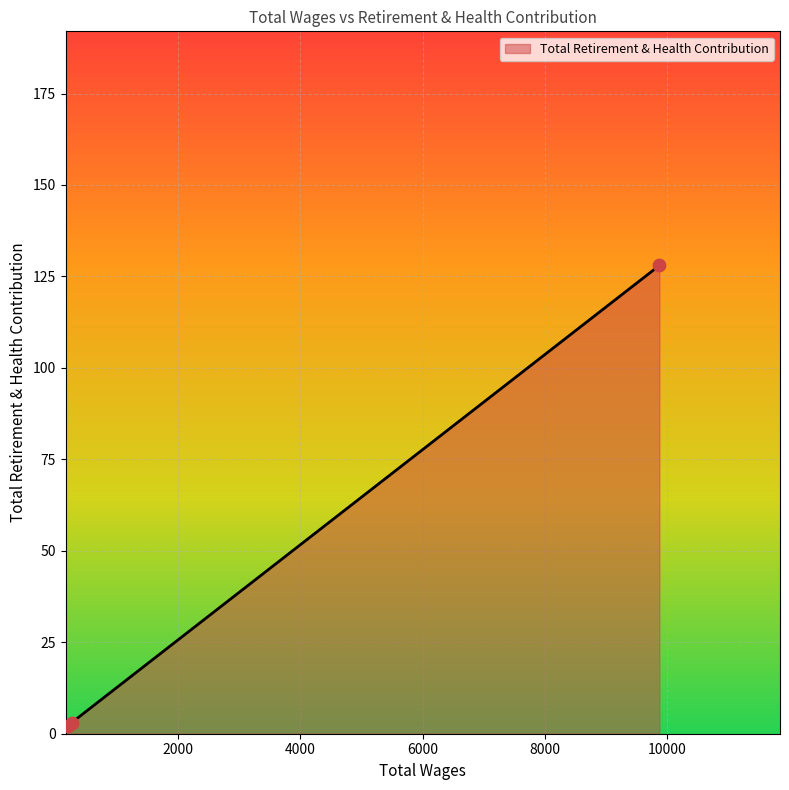

What is the maximum value shown in the chart?

128